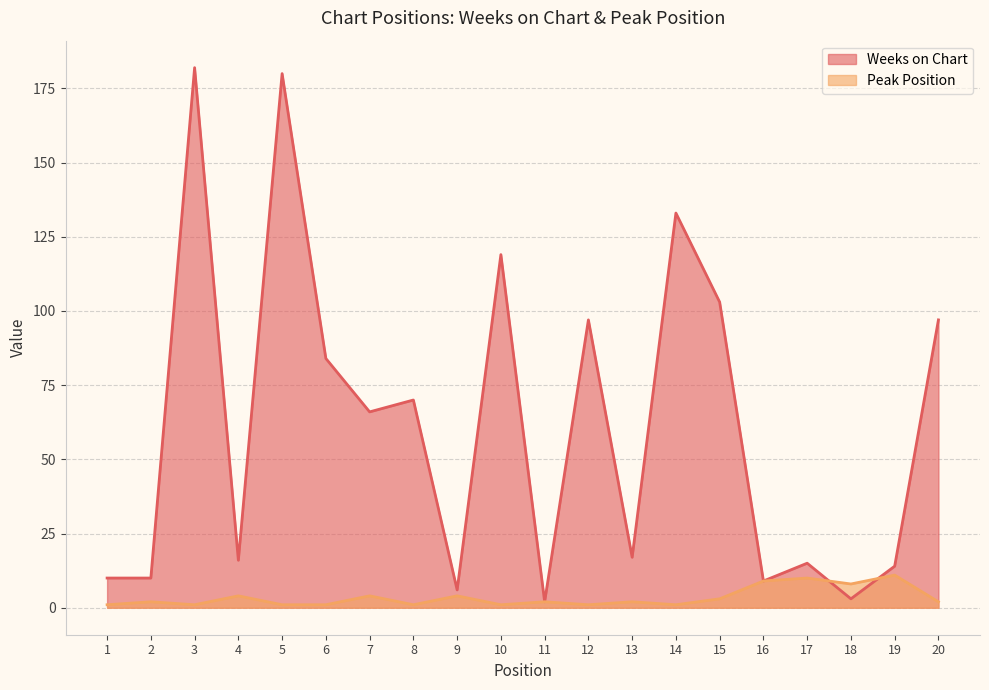

At which category does Weeks on Chart reach its first local valley?

4